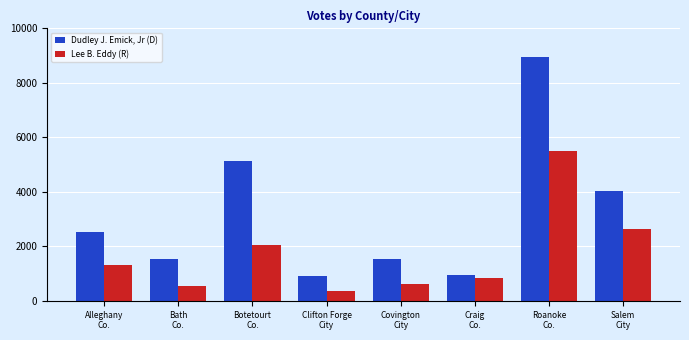

Which label corresponds to the largest value in the chart?

Roanoke
Co.